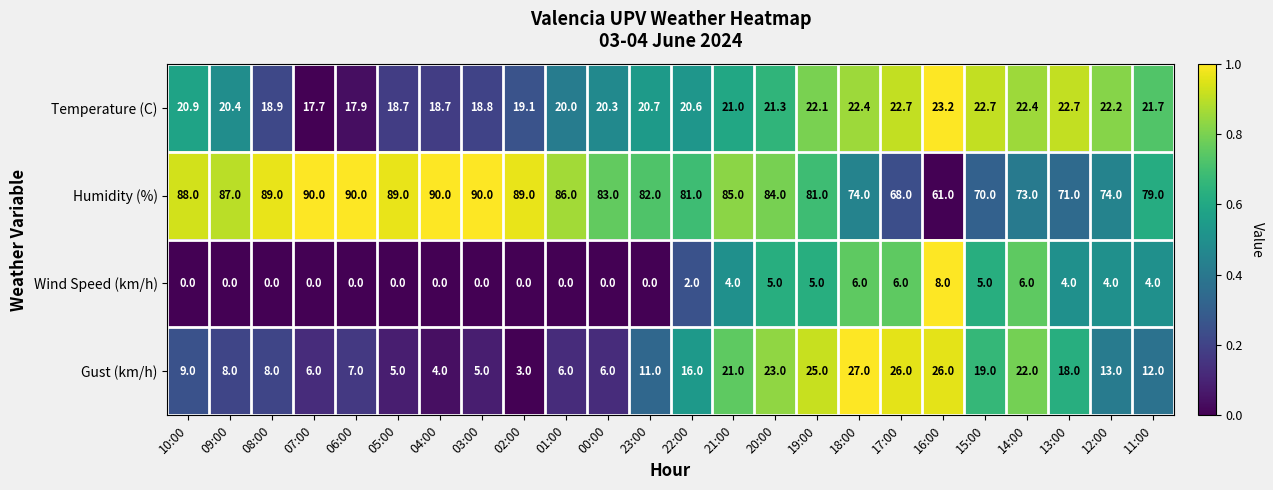

Where does the Gust (km/h) series first go above 12?

22:00